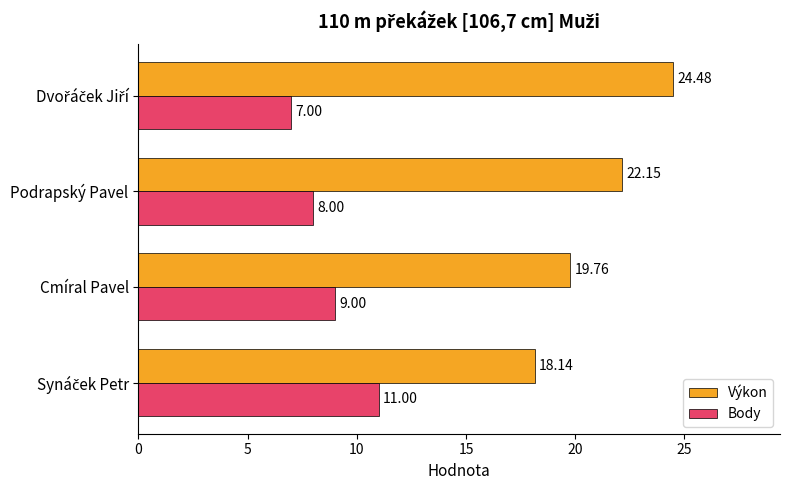

What is the difference between the highest and lowest values at Cmíral Pavel?

10.8